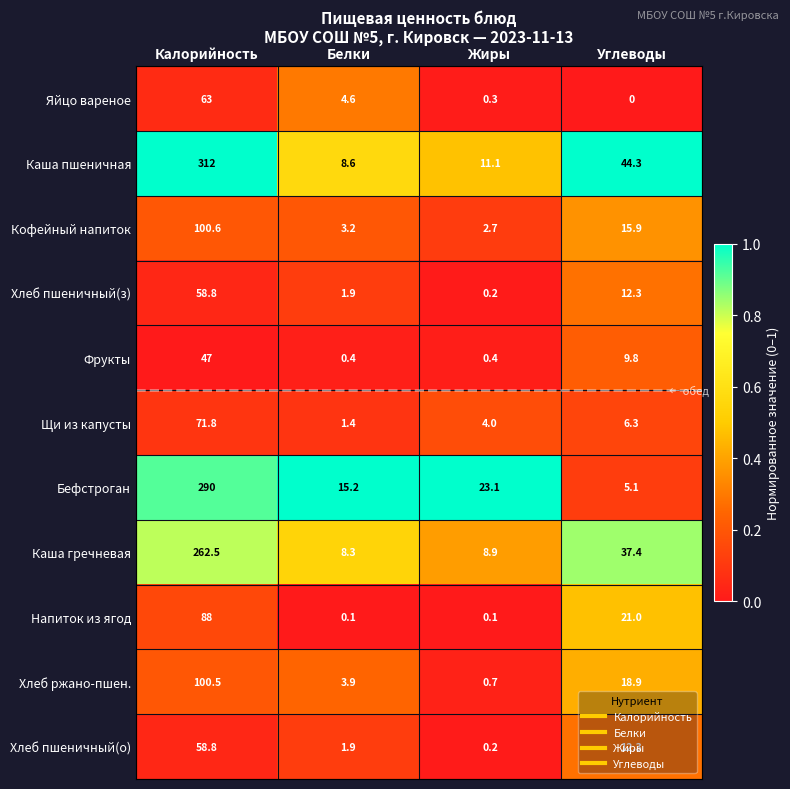

At which label is Каша пшеничная closest to 160?

Углеводы